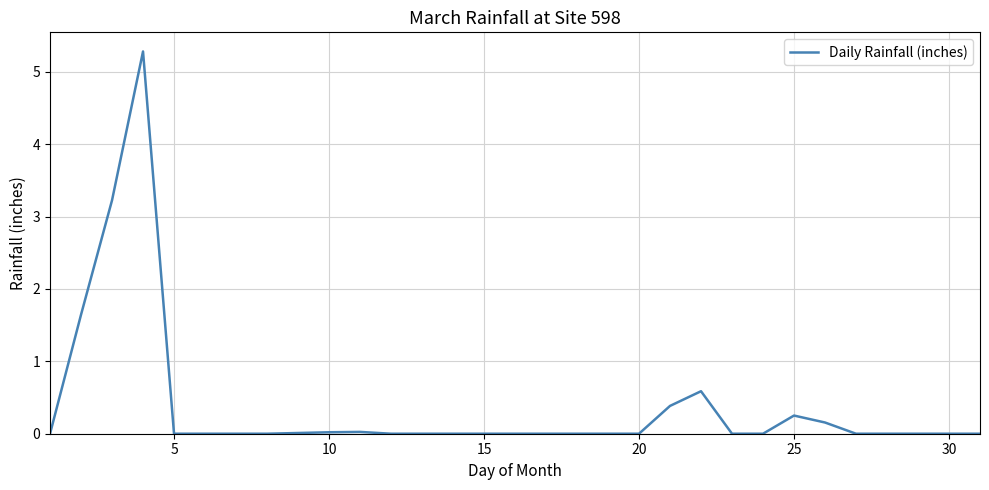

What is the difference between the maximum and minimum values?

5.3